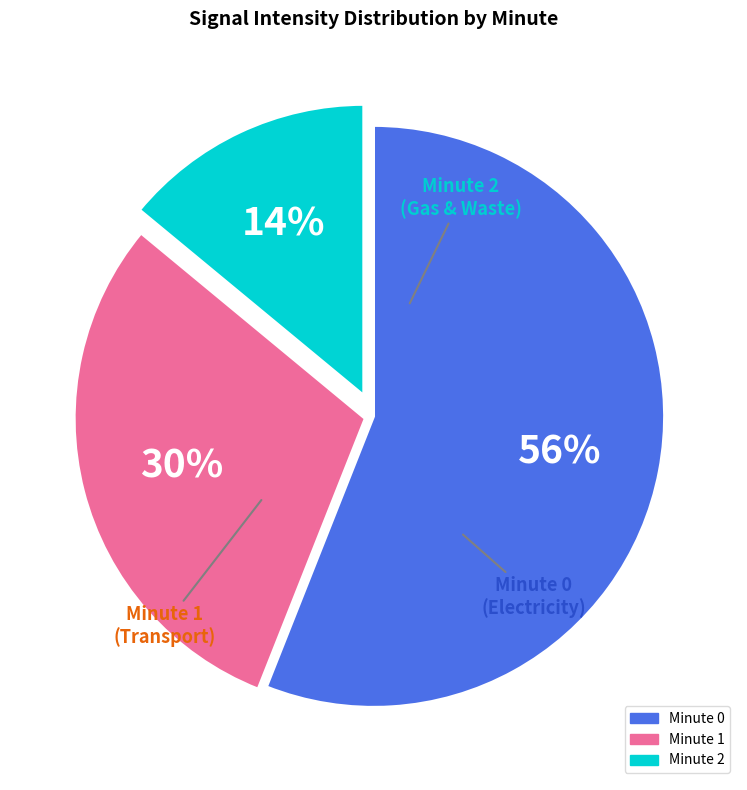

To the nearest percent, what is the difference between the largest and smallest slice percentages?

42%